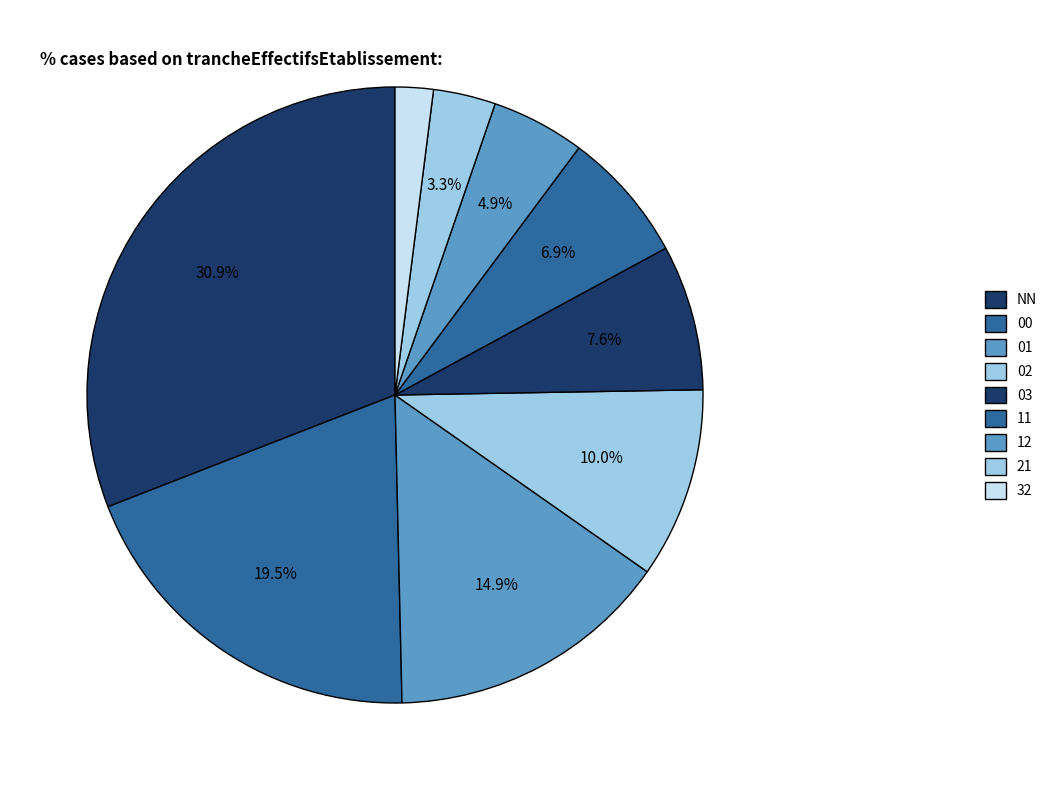

To the nearest percent, what is the difference between the largest and smallest slice percentages?

29%